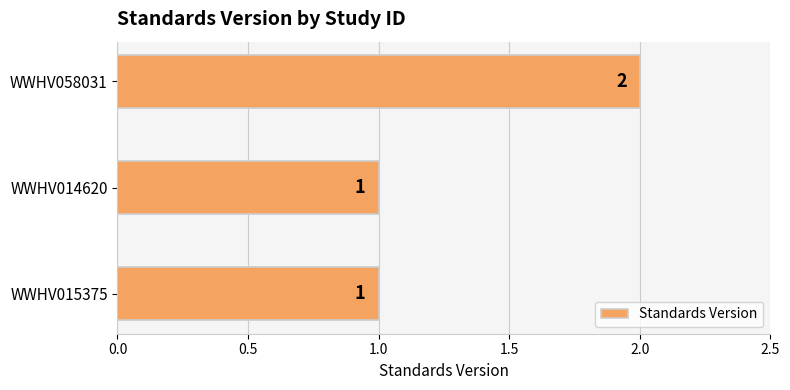

Is it true that the value at WWHV058031 is 2?

True